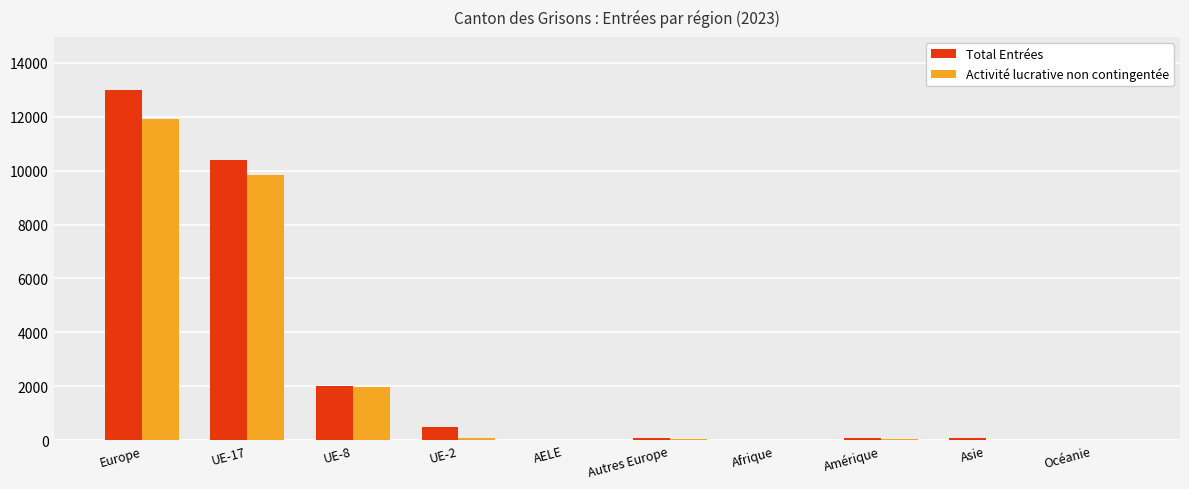

What is the total value across all series at Europe?

24918